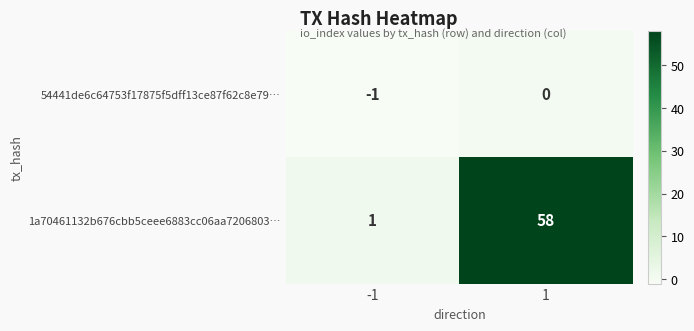

What is the difference between the maximum and minimum values in the 1a70461132b676cbb5ceee6883cc06aa7206803… series?

57